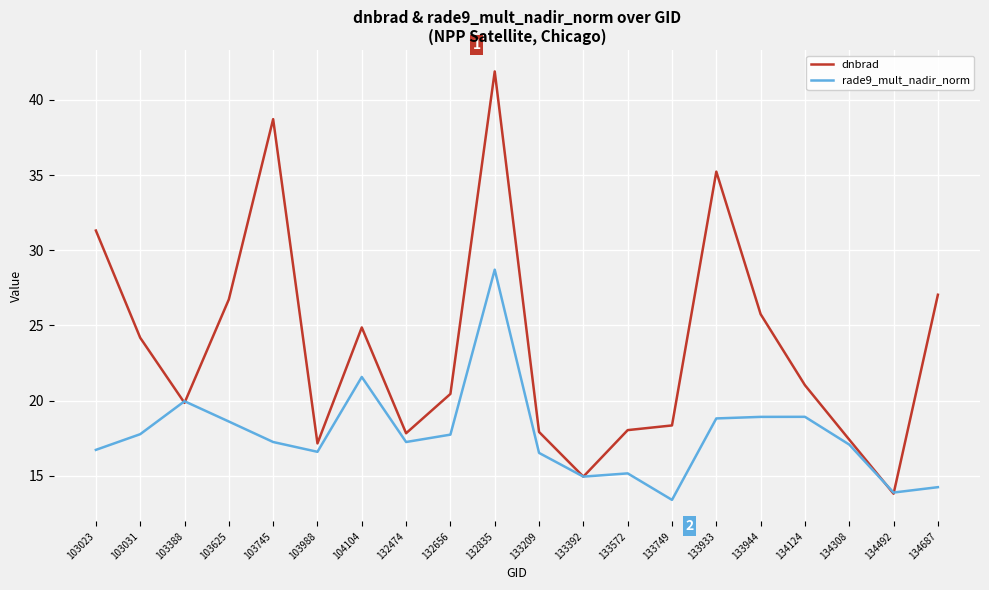

What is the approximate value of rade9_mult_nadir_norm at 133933?

18.8